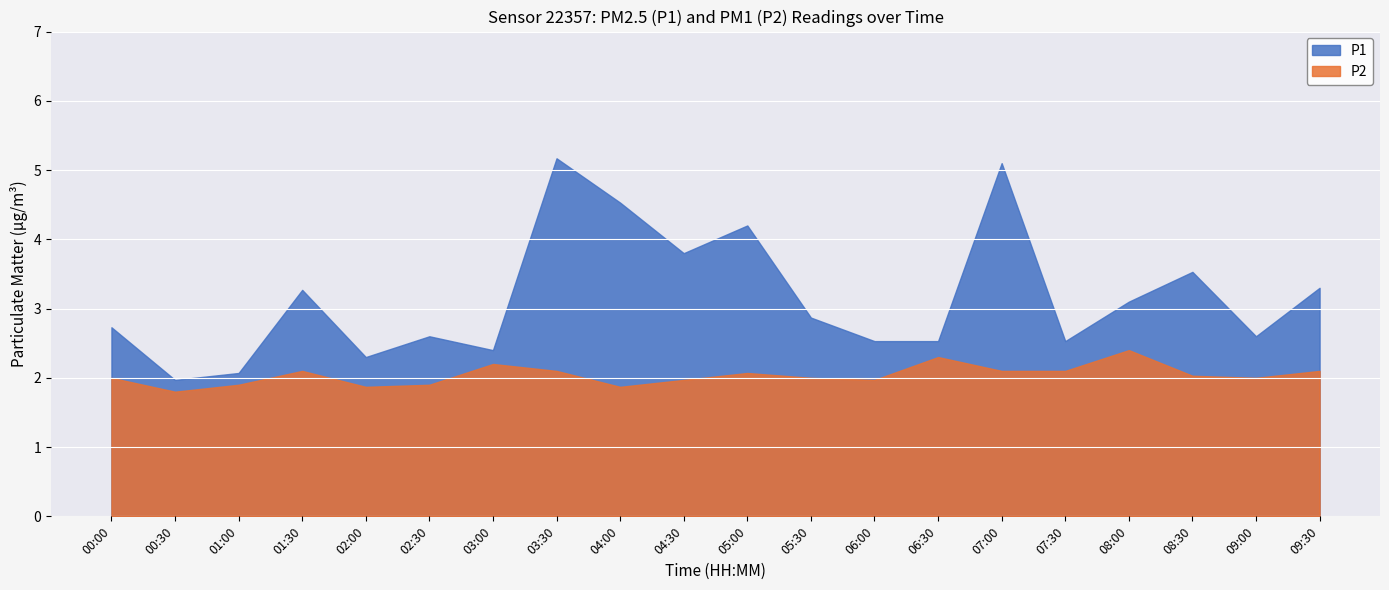

At how many categories does at least one series exceed 3?

9